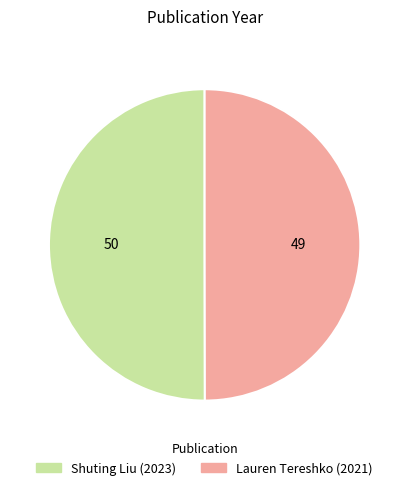

Combined, do Lauren Tereshko (2021) and Shuting Liu (2023) account for over 50%?

Yes